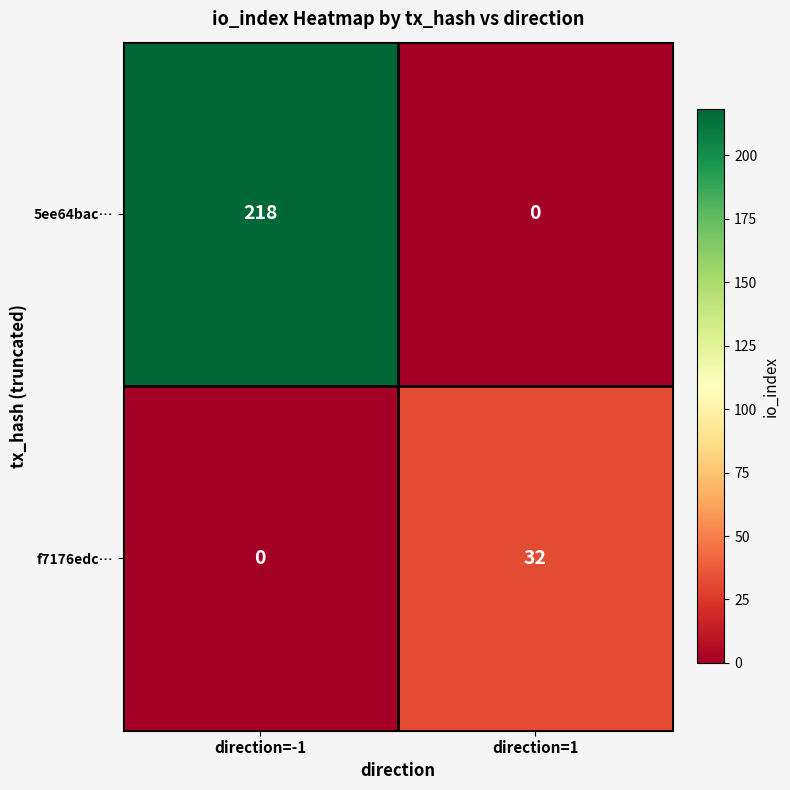

At which category is the sum across all series the highest?

direction=-1